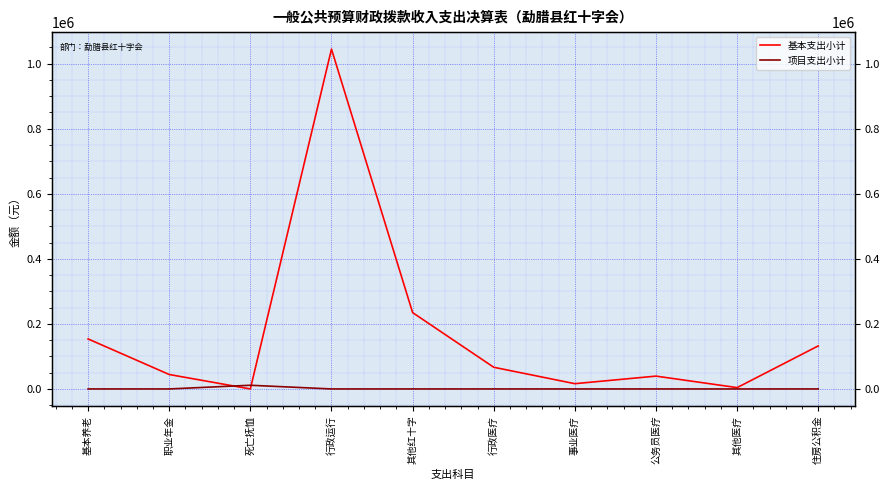

Reading left to right, what are all the values shown in this chart?

基本支出小计: 基本养老=153760.2	职业年金=44408.6	死亡抚恤=0.0	行政运行=1044855.5	其他红十字=234713.3	行政医疗=66660.1	事业医疗=16199.9	公务员医疗=39457.1	其他医疗=4106.1	住房公积金=132361.0
项目支出小计: 基本养老=0.0	职业年金=0.0	死亡抚恤=11352.0	行政运行=0.0	其他红十字=0.0	行政医疗=0.0	事业医疗=0.0	公务员医疗=0.0	其他医疗=0.0	住房公积金=0.0